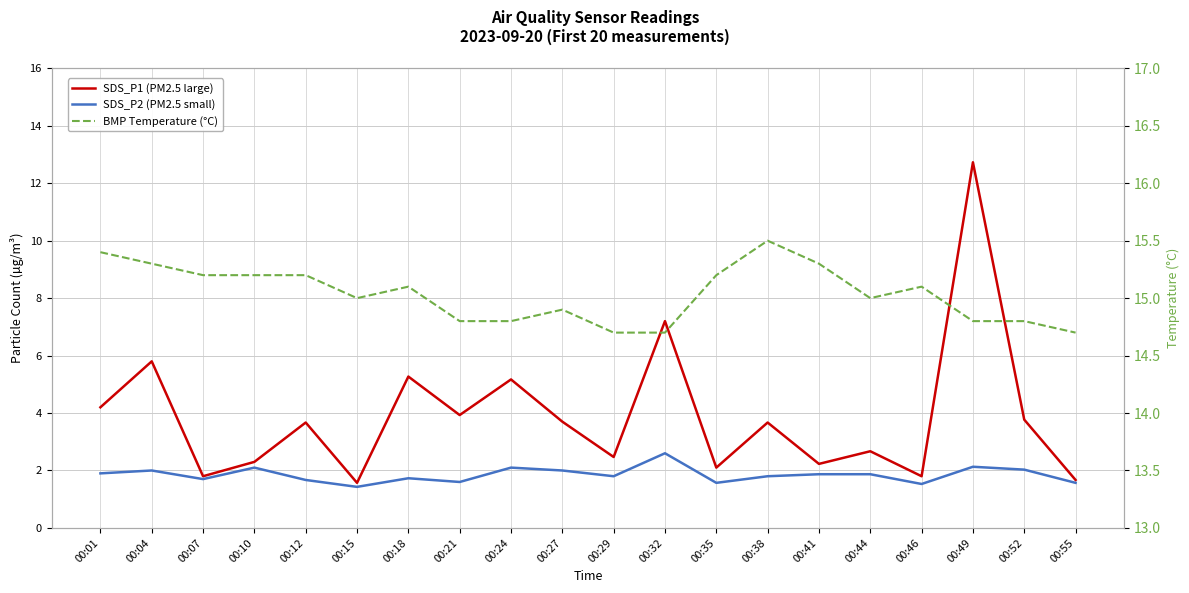

True or false: SDS_P1 (PM2.5 large) has a value of 3.7 at 00:44.

False